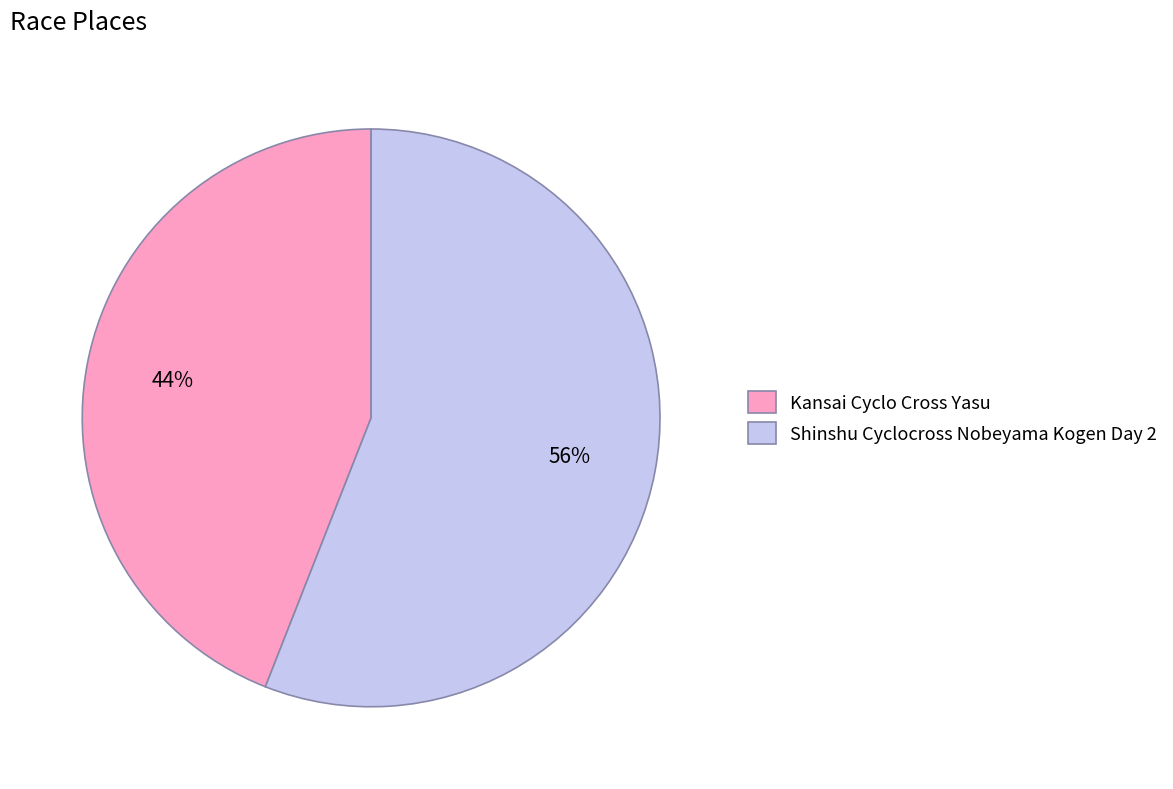

What is the smallest slice in the pie chart?

Kansai Cyclo Cross Yasu